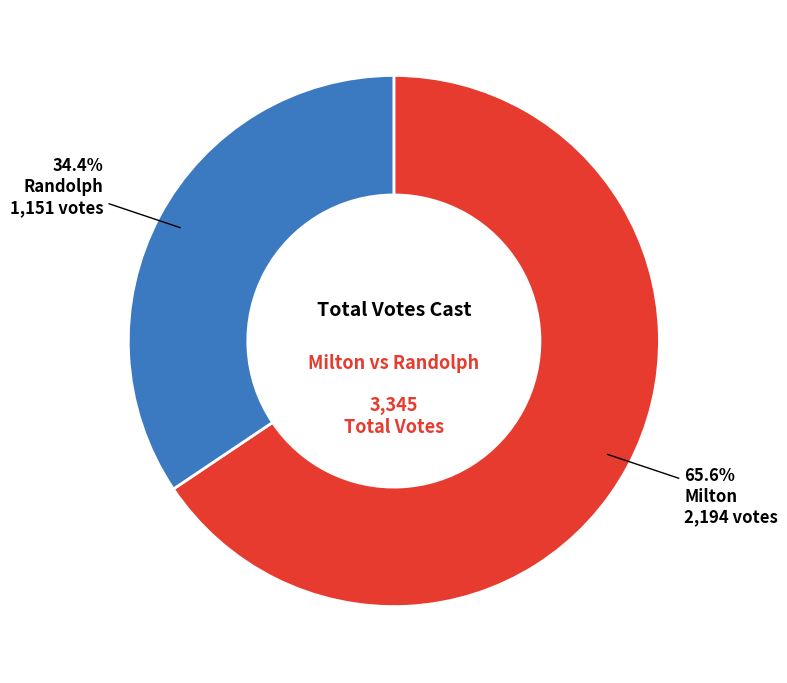

Which slice represents more than half of the pie?

Milton